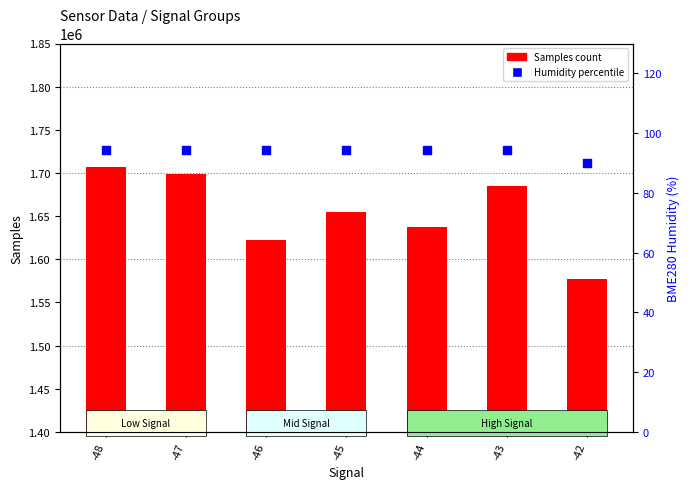

Which series has the largest total across all categories?

Samples